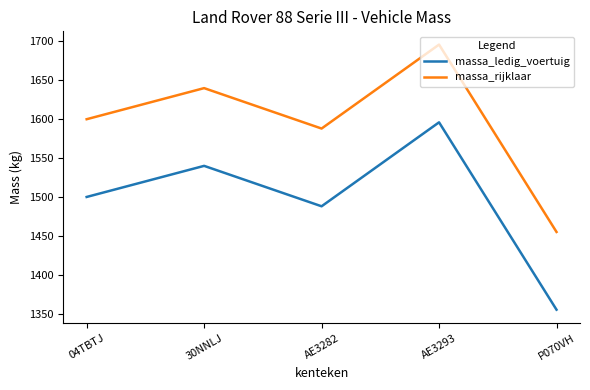

What is the smallest value displayed?

1355